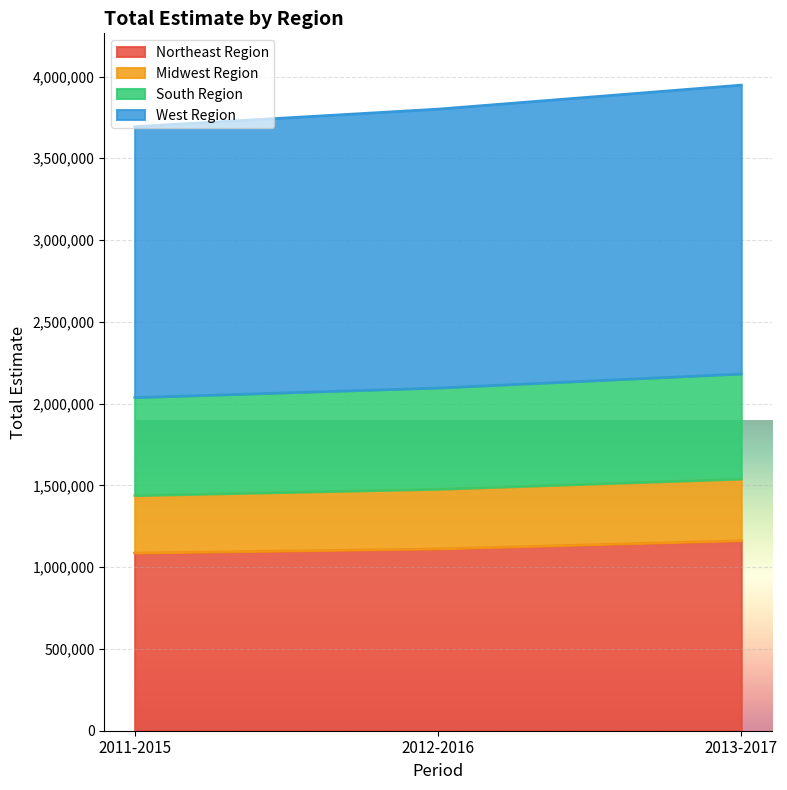

What are all the series names shown in the legend?

Northeast Region, Midwest Region, South Region, West Region